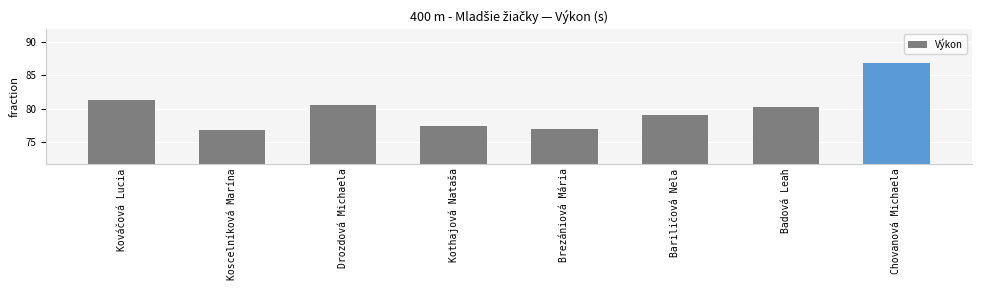

Reading left to right, what are all the values shown in this chart?

81.3	76.8	80.6	77.4	76.9	79.0	80.2	86.8